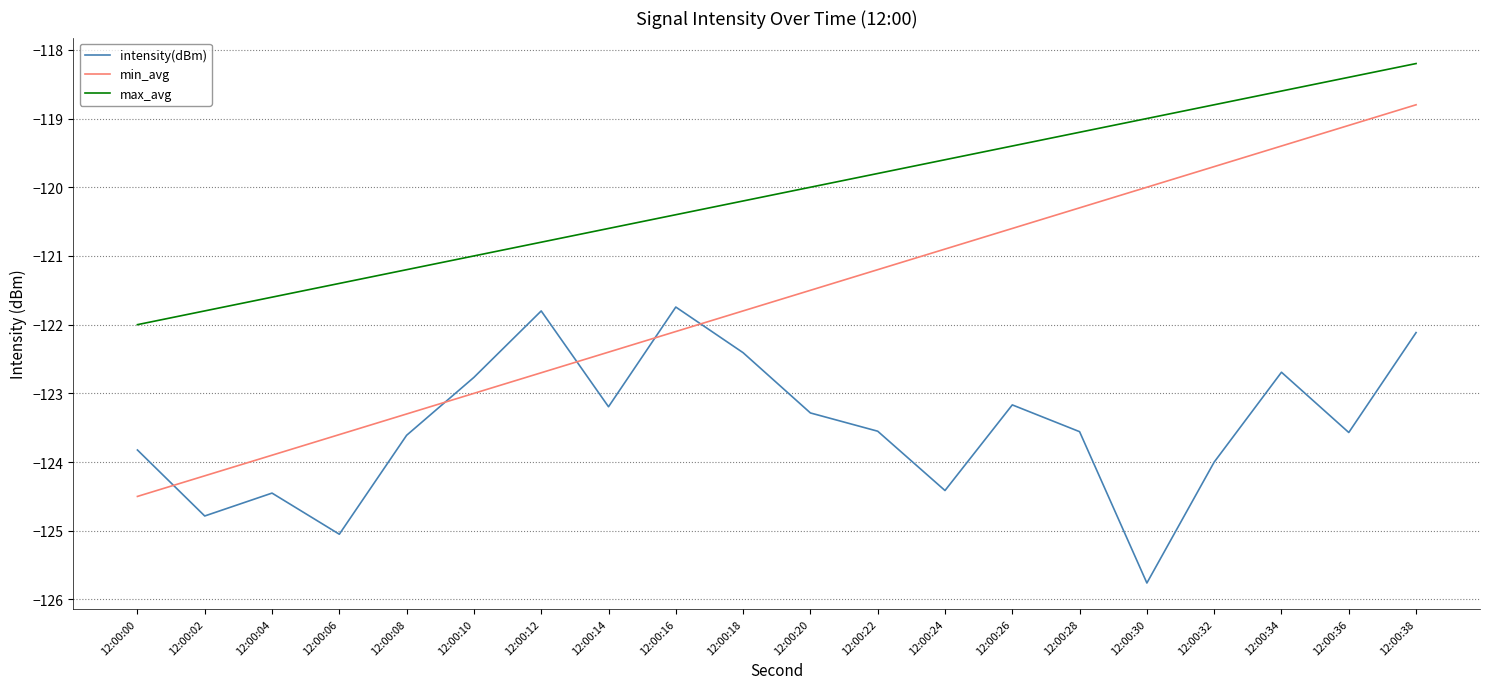

True or false: max_avg and intensity(dBm) intersect in this chart.

False